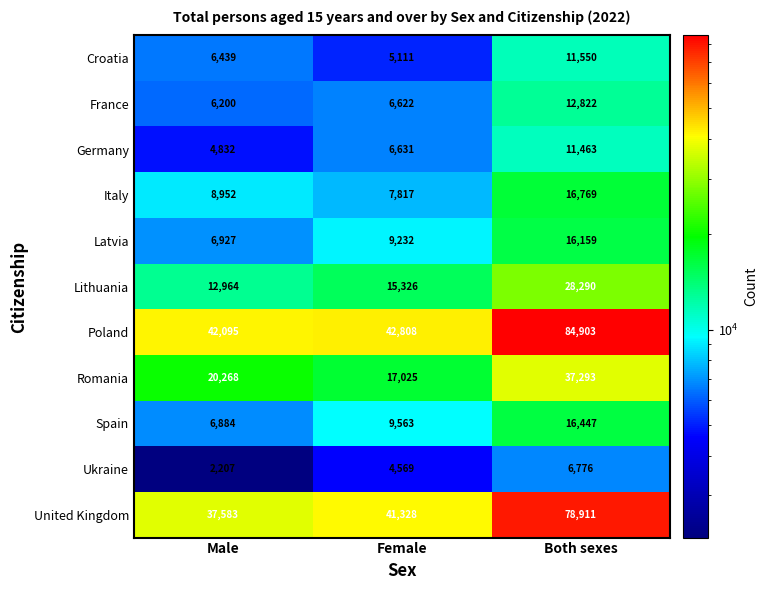

What is the average value of the Poland series?

56602